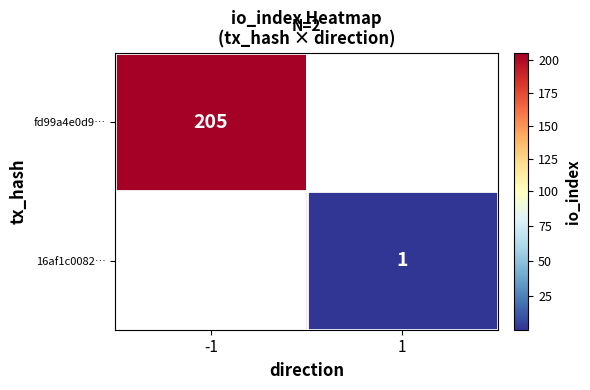

Is it true that fd99a4e0d9… equals 205 at -1?

True